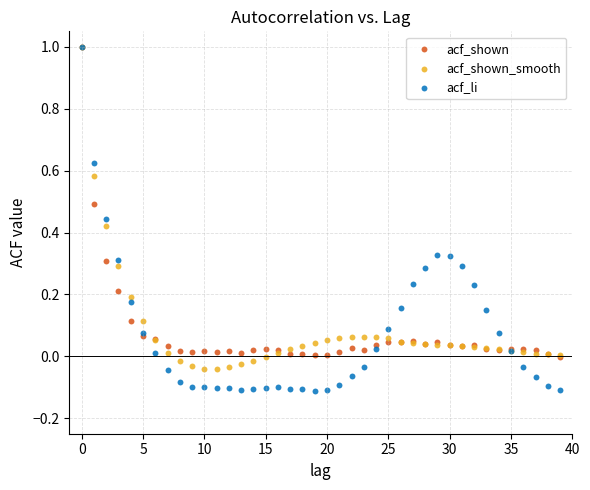

What are all the series names shown in the legend?

acf_shown, acf_shown_smooth, acf_li